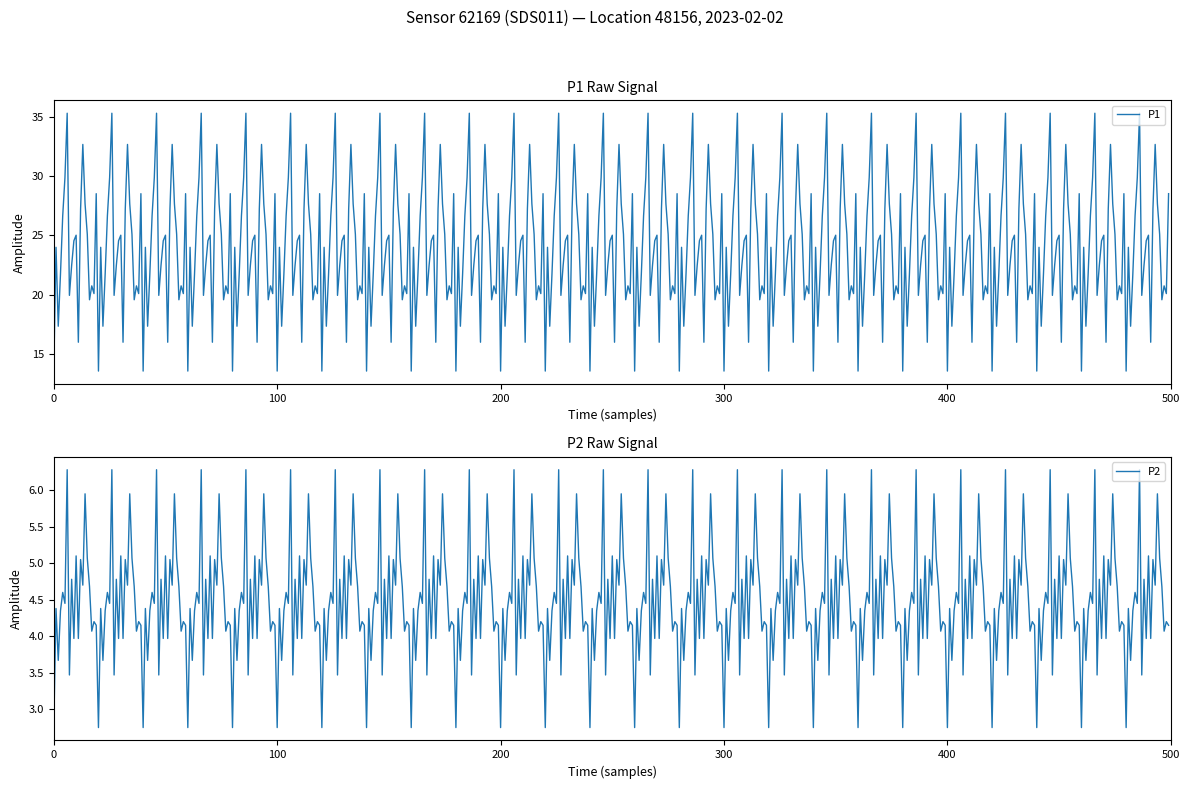

What is the maximum value for P1?

35.3